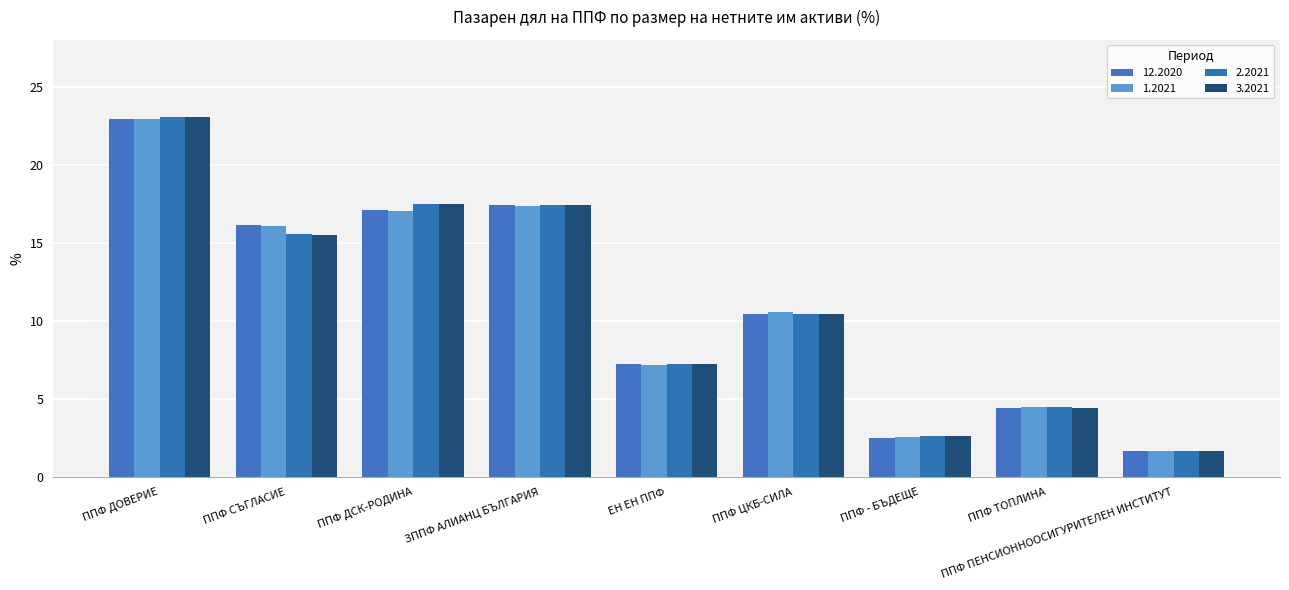

How many groups of bars are there?

9